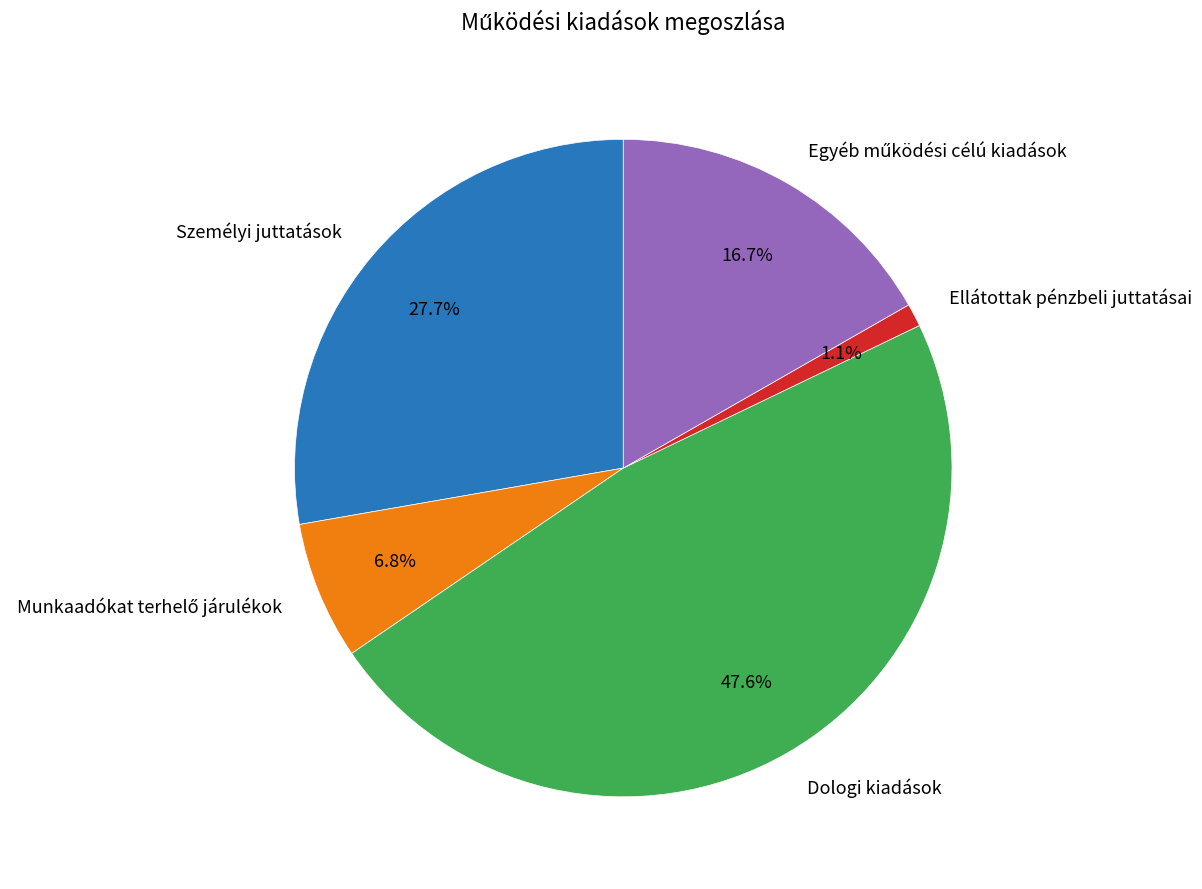

How much of the chart is everything except Dologi kiadások?

52.4%